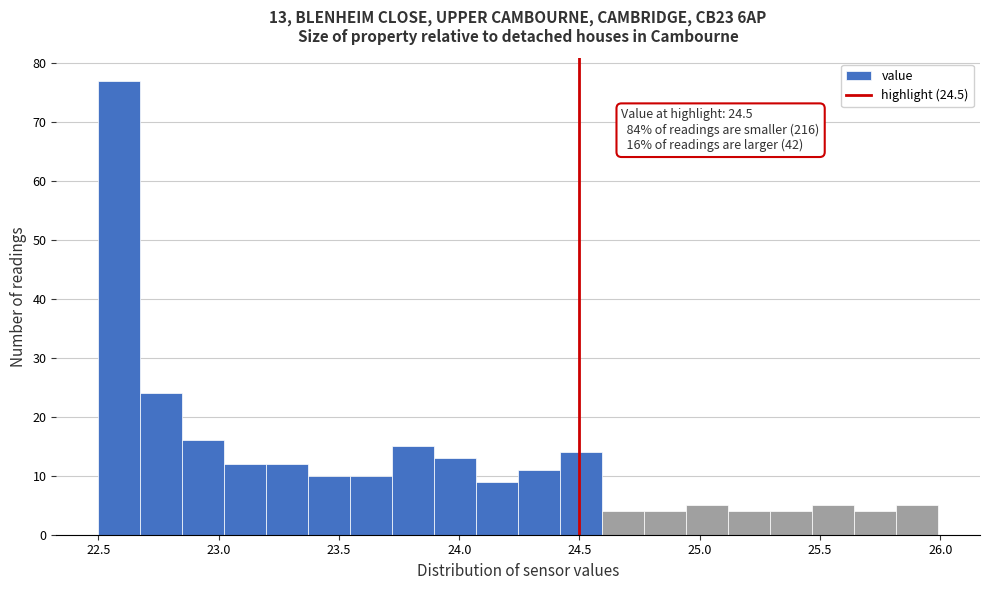

Around what value on the x-axis is the tallest bar? Give the approximate position of its centre, as read against the axis.

22.60